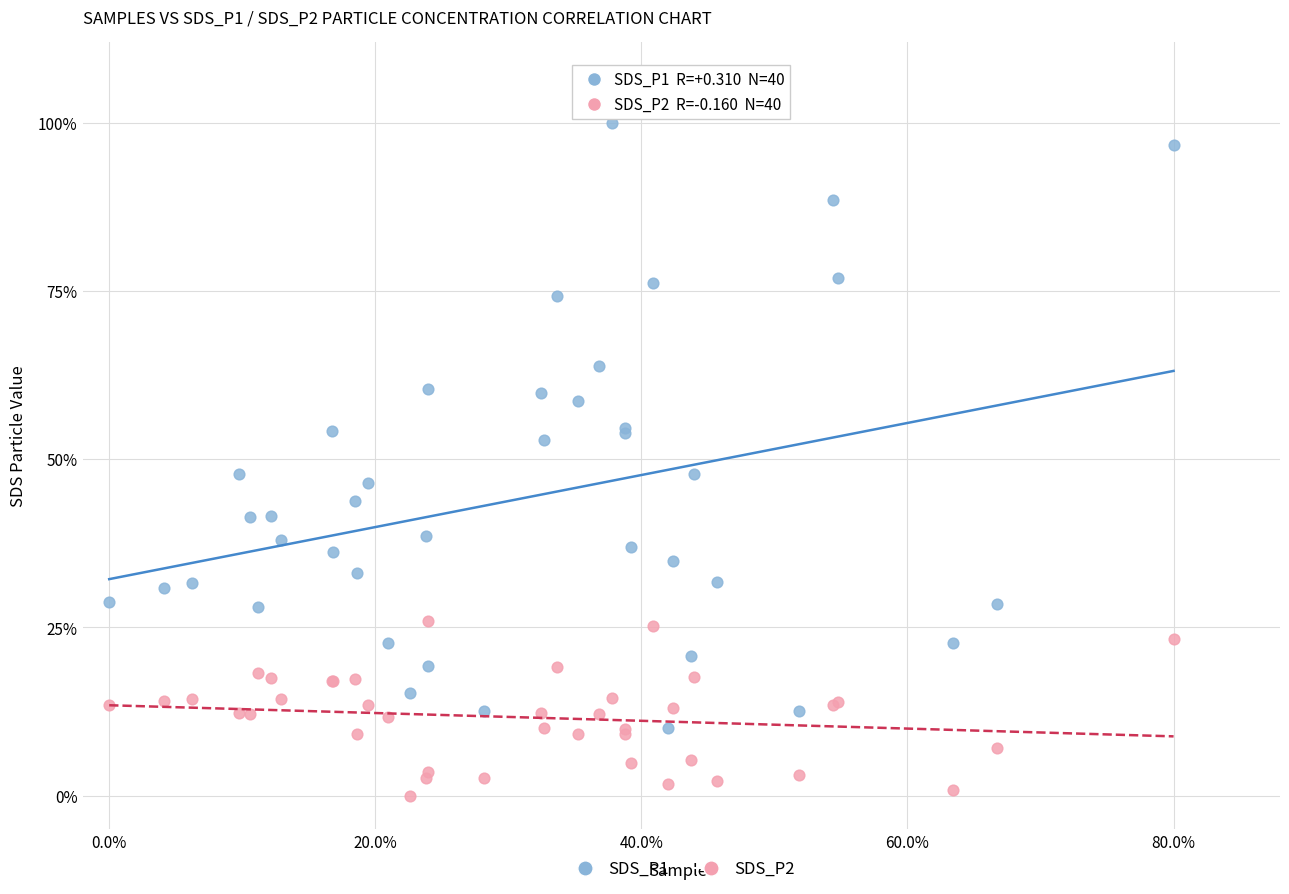

Which series contains the highest Y value?

SDS_P1